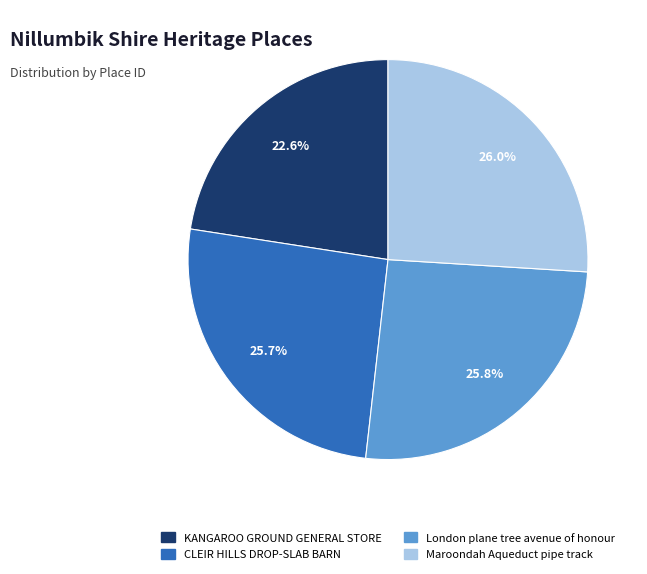

Count the number of slices in the pie.

4